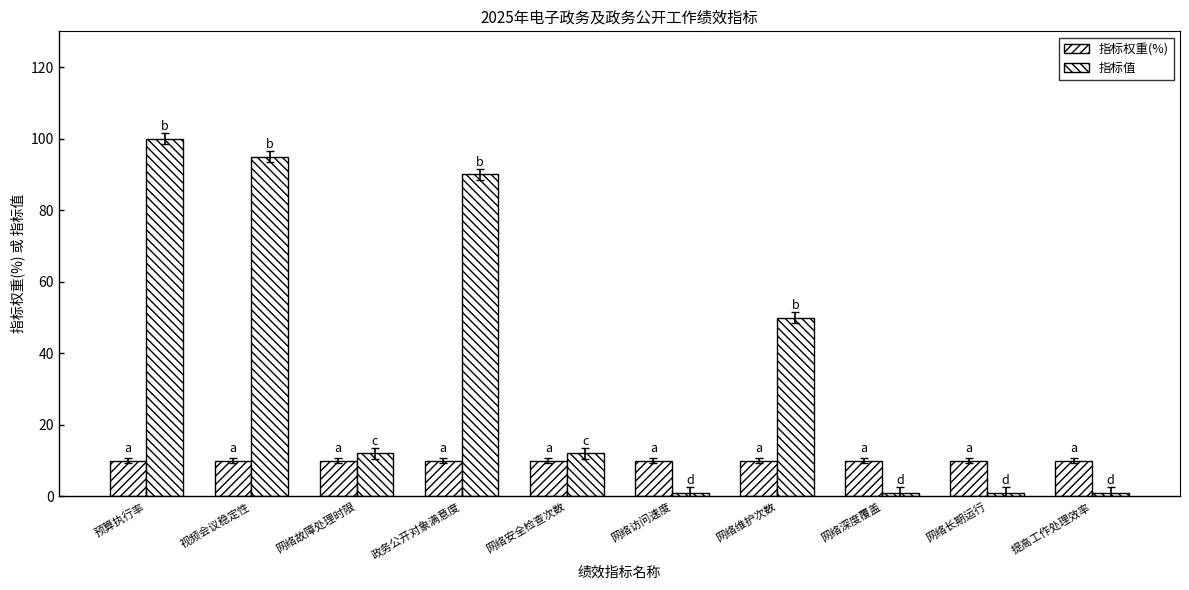

Rank the series at 视频会议稳定性 from highest to lowest value.

指标值, 指标权重(%)